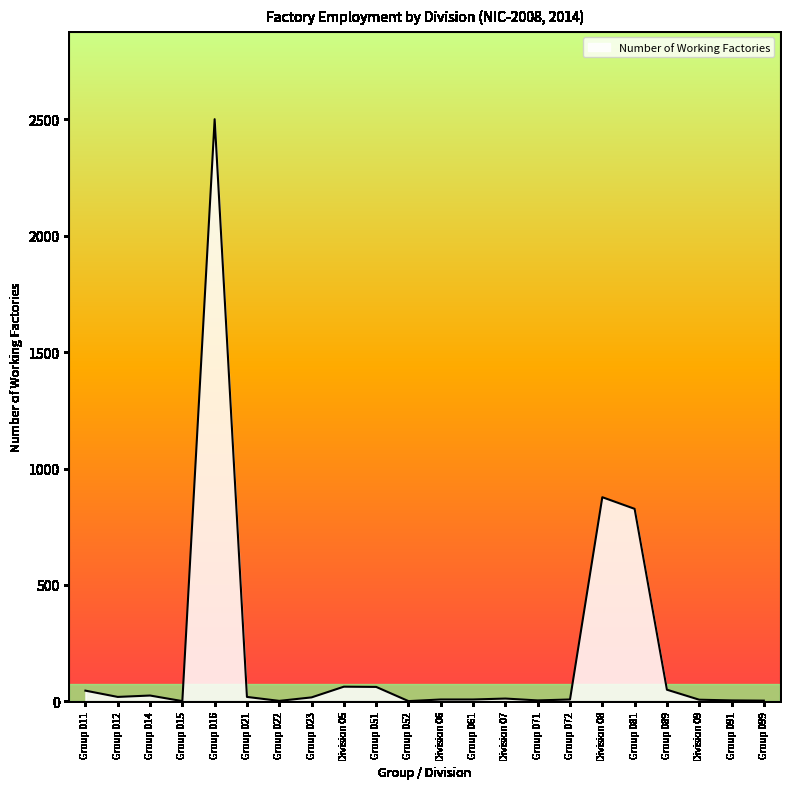

What is the greatest value displayed?

2501